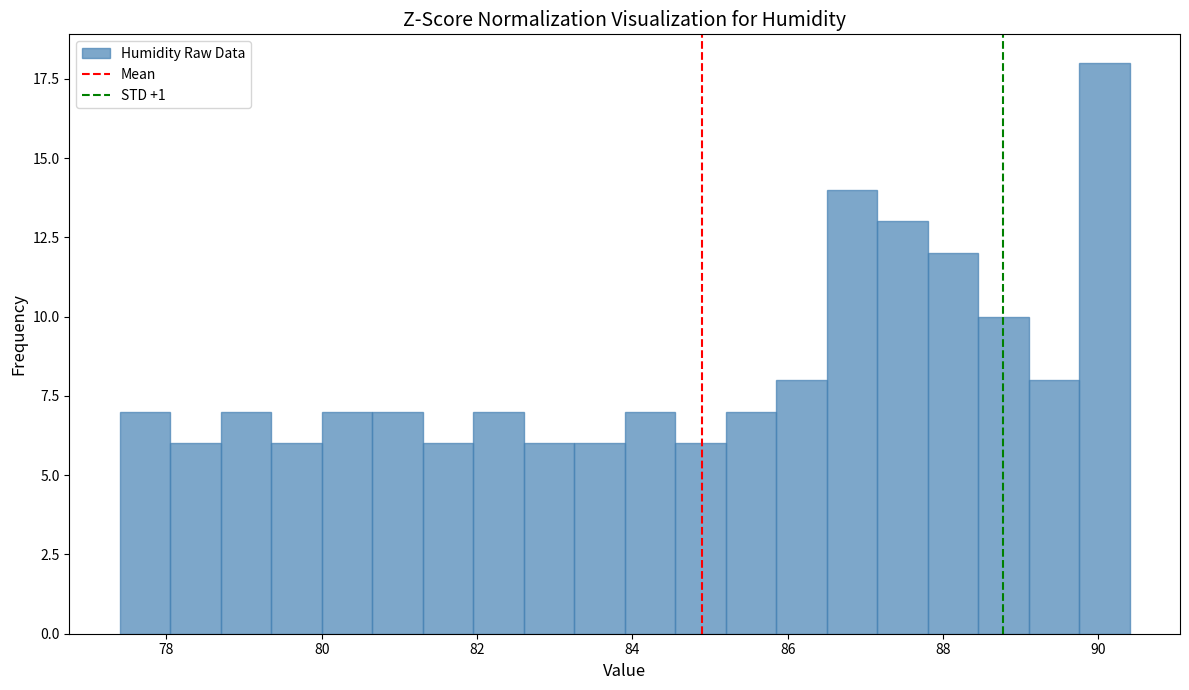

Read against the x-axis, roughly where is the centre of the tallest bar?

90.0